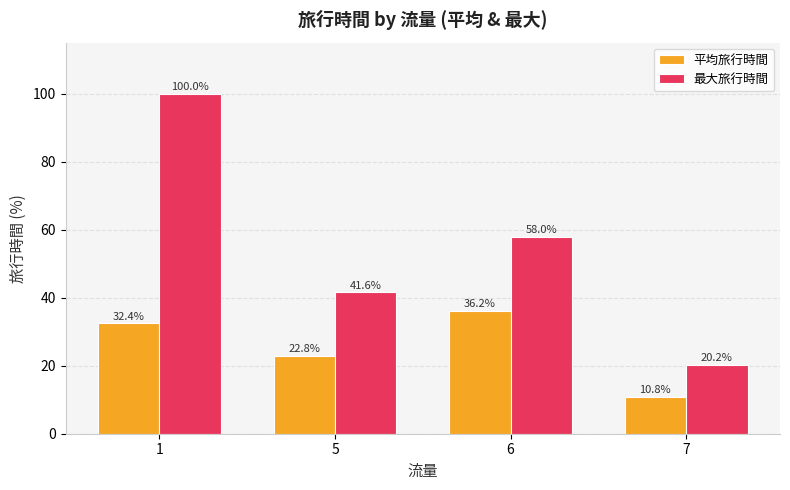

What is the difference between the 最大旅行時間 values at 6 and 7?

37.8